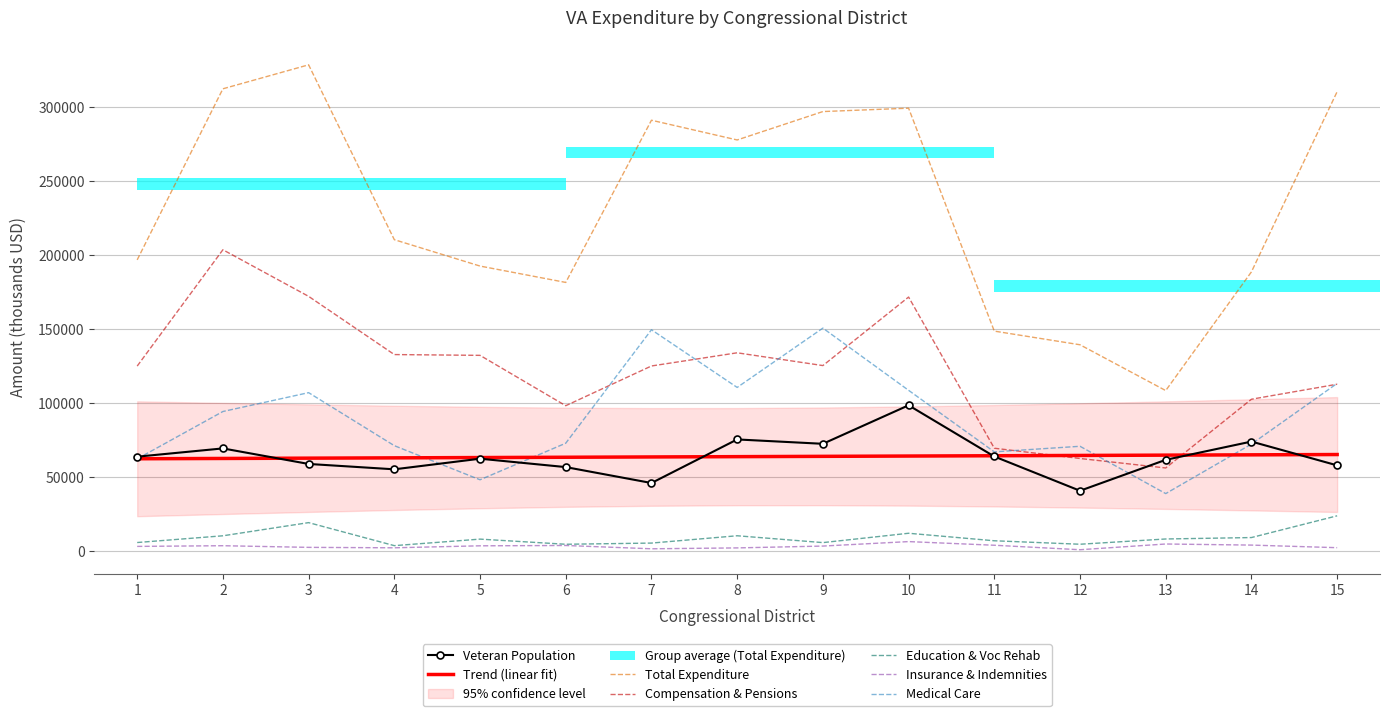

How many interior local valleys does the Insurance & Indemnities series have?

3